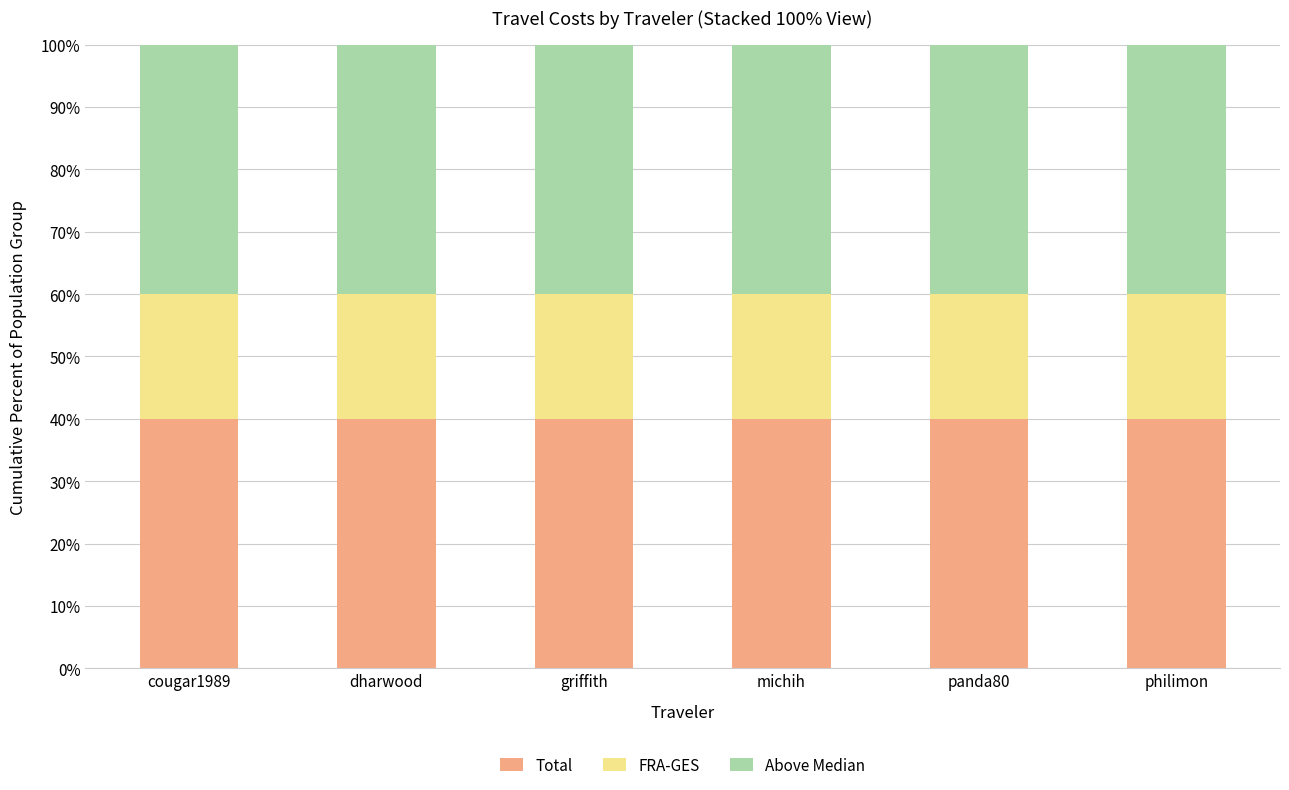

What is the sum of all Total values?

240